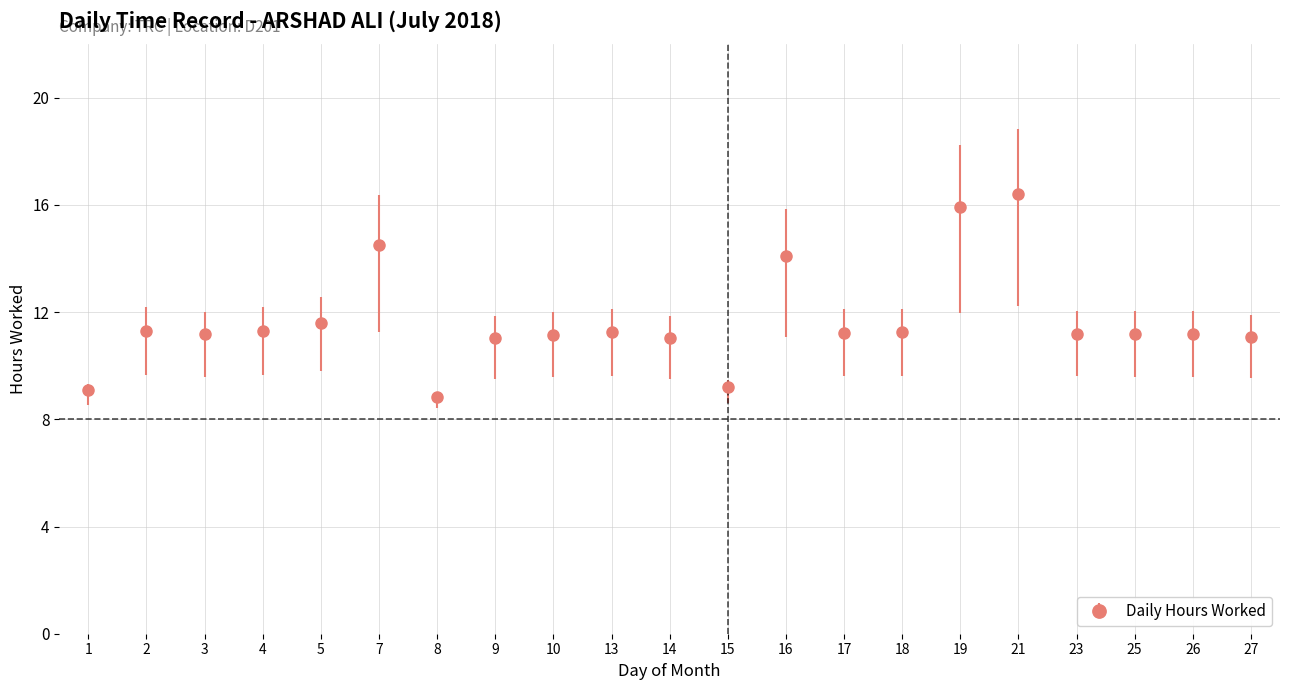

Which category has the lowest value across all series?

8